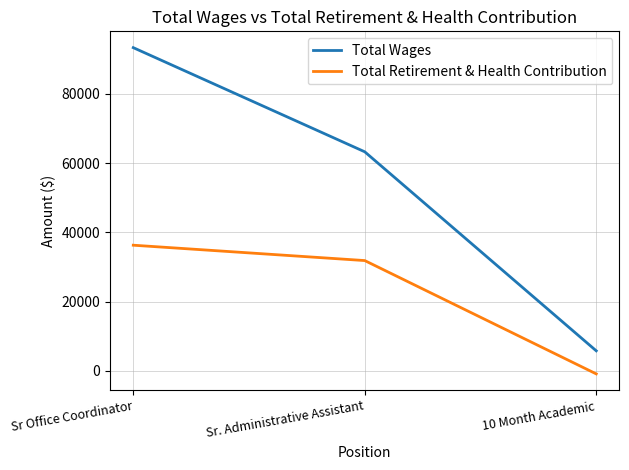

Count the number of categories in the chart.

3